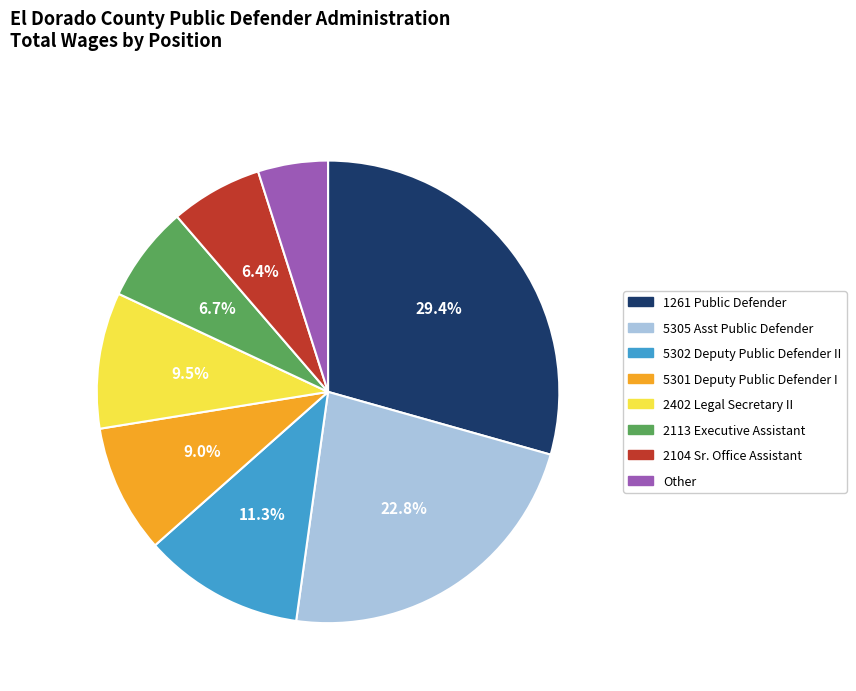

Is it true that 5302 Deputy Public Defender II is 11% of the pie?

True